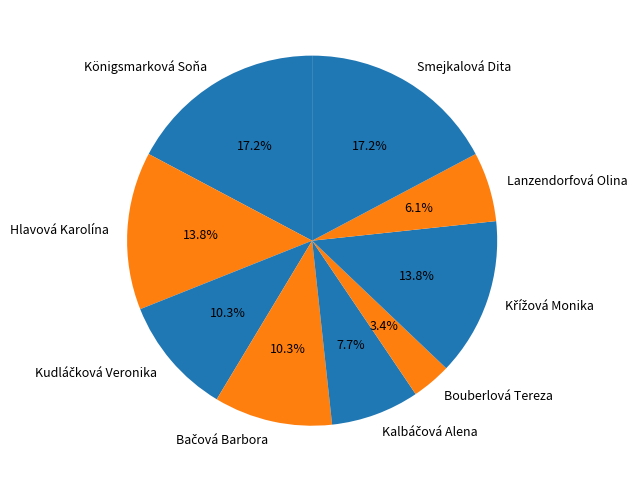

Does any single category account for the majority?

No